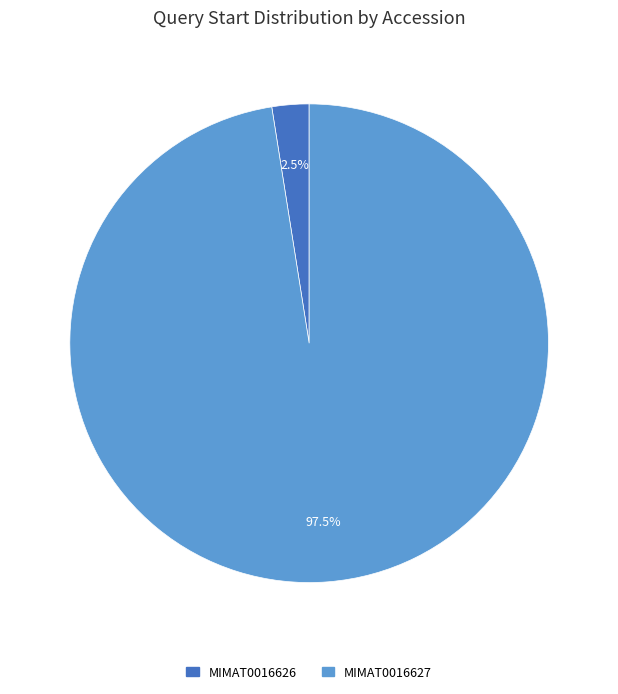

Which category has the biggest portion of the pie?

MIMAT0016627